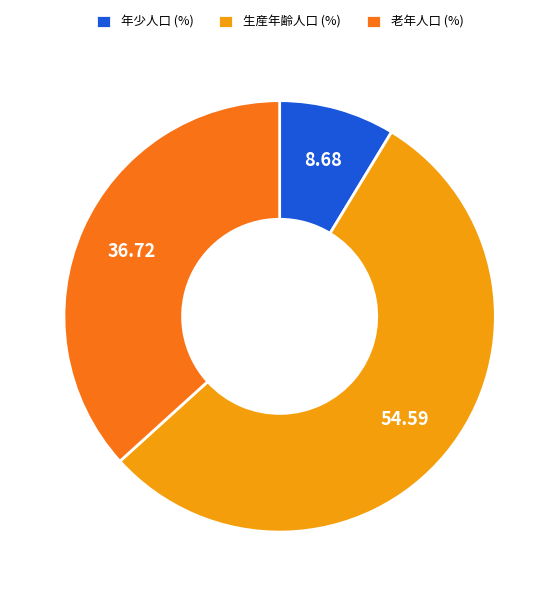

Rank the categories by value from lowest to highest.

年少人口 (%), 老年人口 (%), 生産年齢人口 (%)